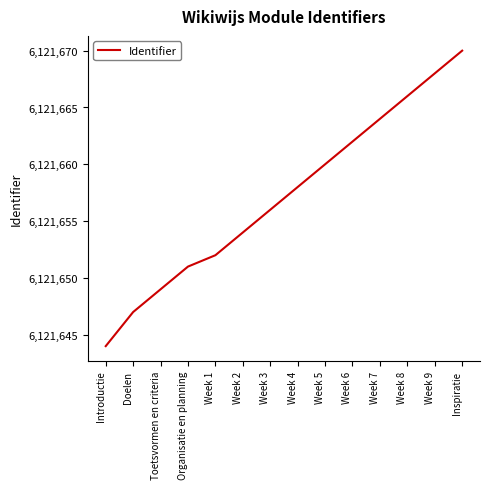

What is the ratio of the value at Week 9 to the value at Week 7?

1.0